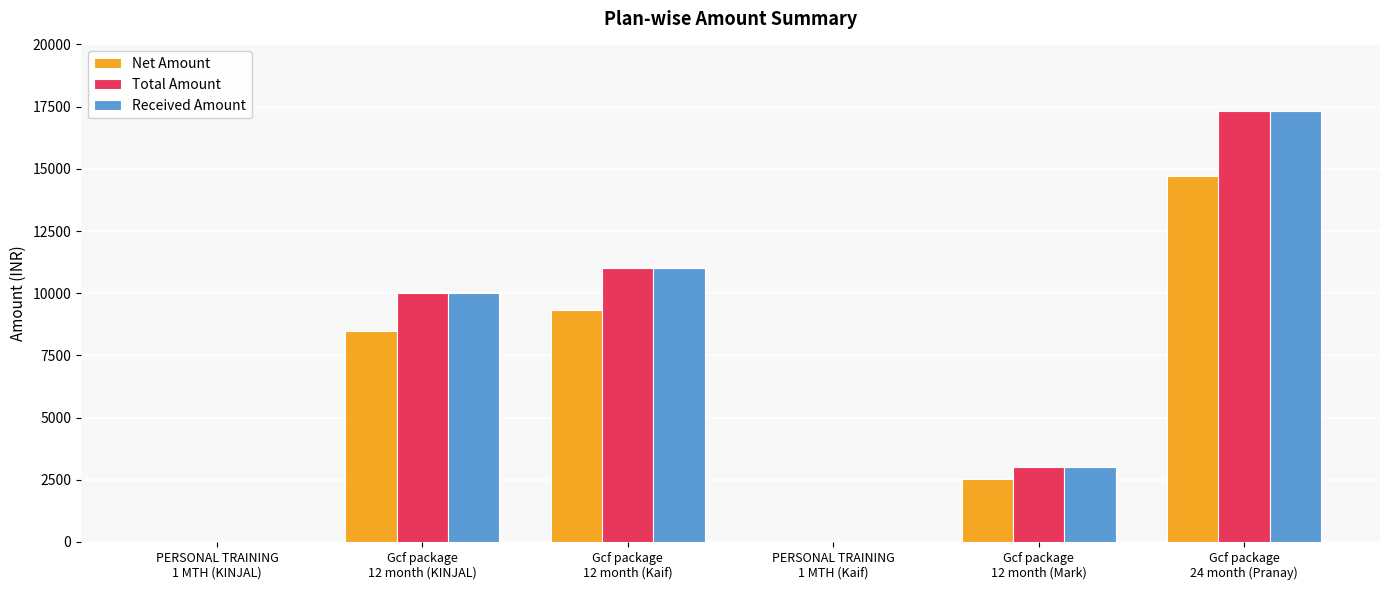

What is the sum of all Received Amount values?

41340.0